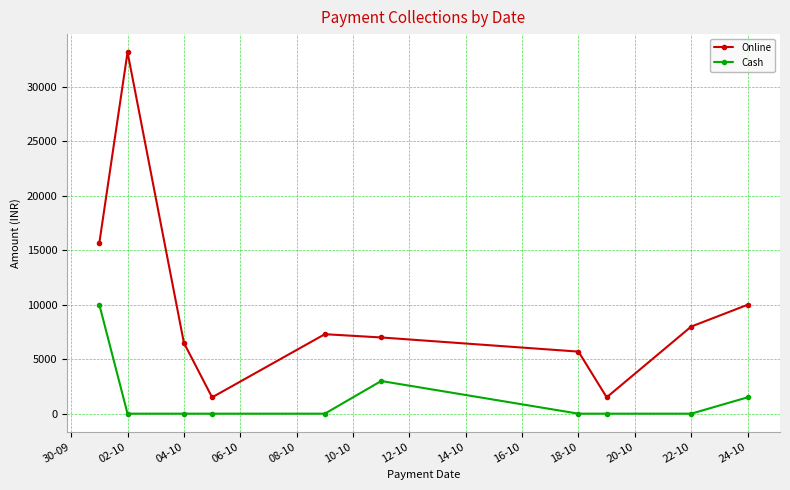

What is the difference between the maximum and second lowest values in the Cash series?

10000